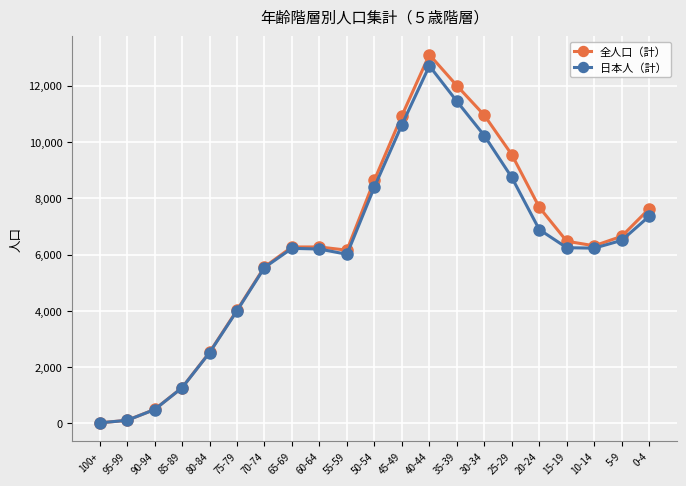

What is the label of the 12th point from the right?

55-59